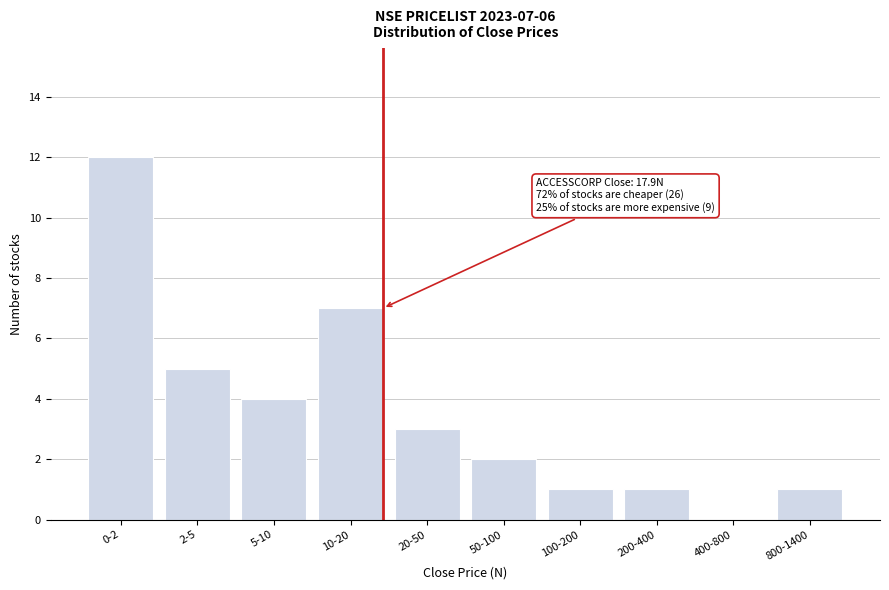

Reading left to right, extract all data points from this chart.

0-2=12	2-5=5	5-10=4	10-20=7	20-50=3	50-100=2	100-200=1	200-400=1	400-800=0	800-1400=1